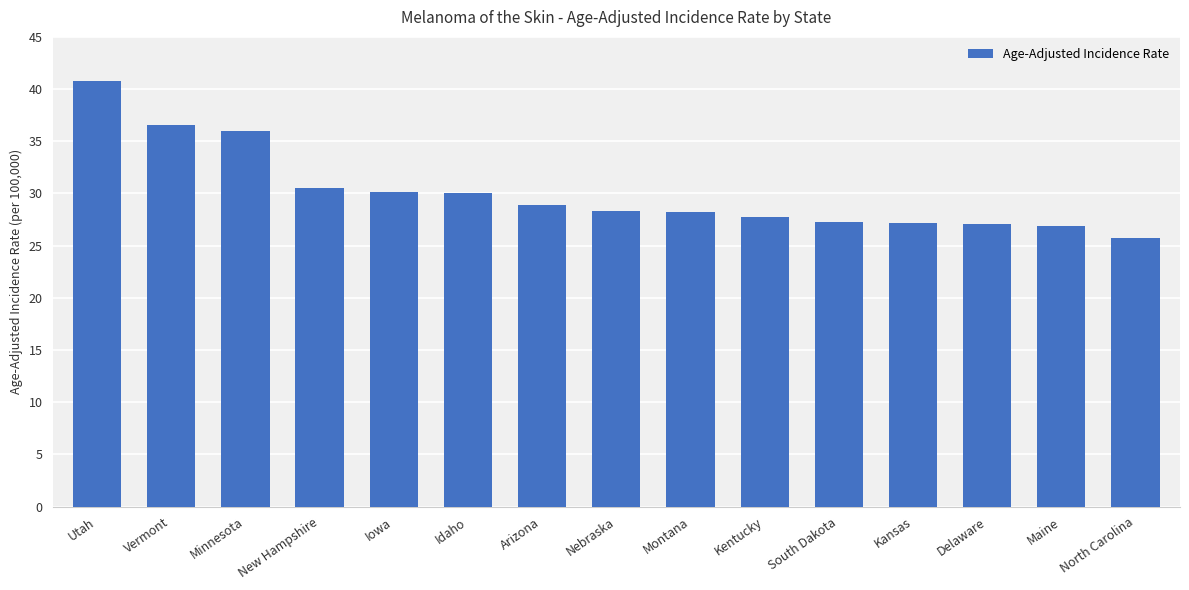

What is the difference between the second highest and minimum values?

10.9